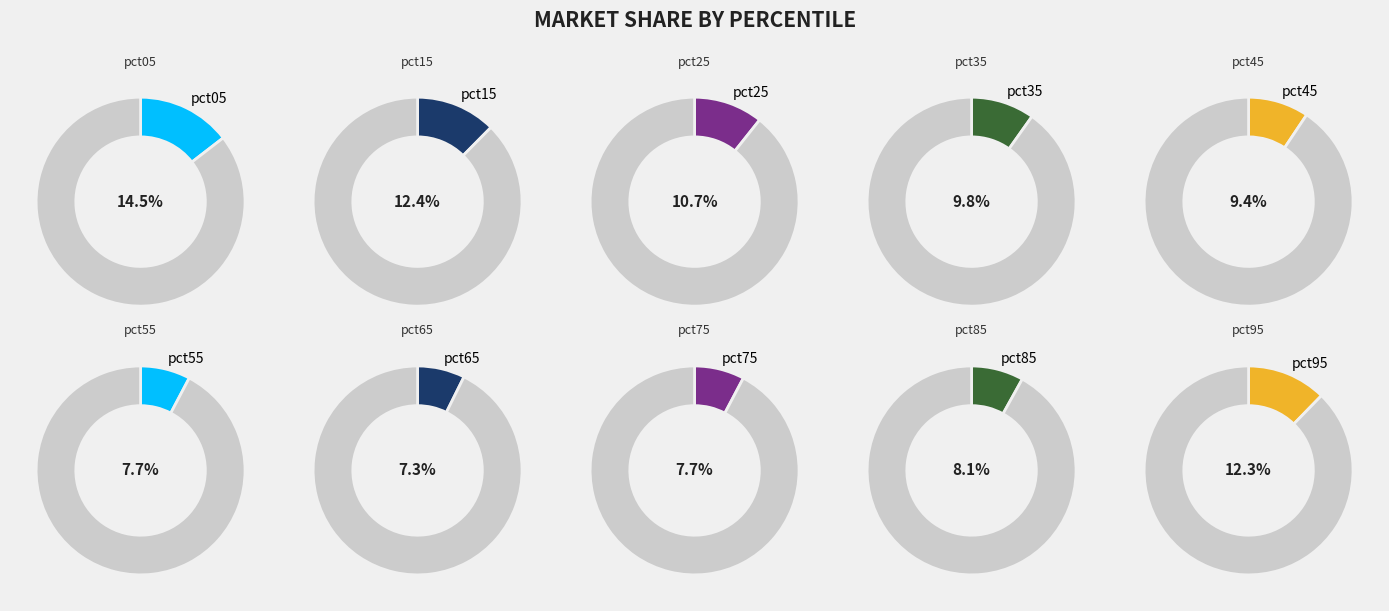

Count the number of slices in the pie.

10